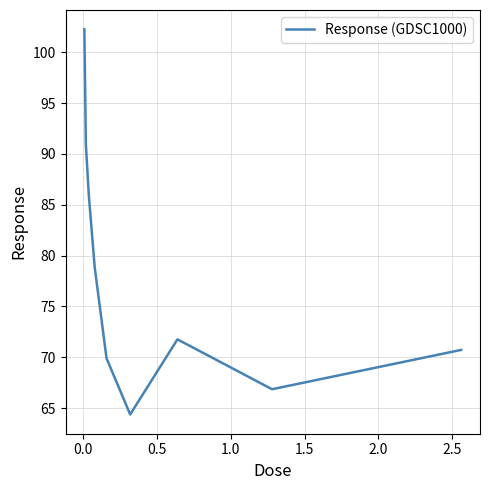

What is the minimum value shown in the chart?

64.4